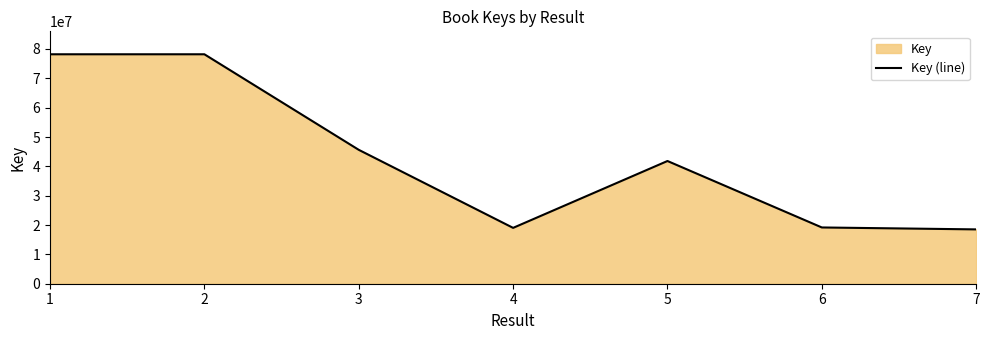

Count the number of data series in this chart.

1